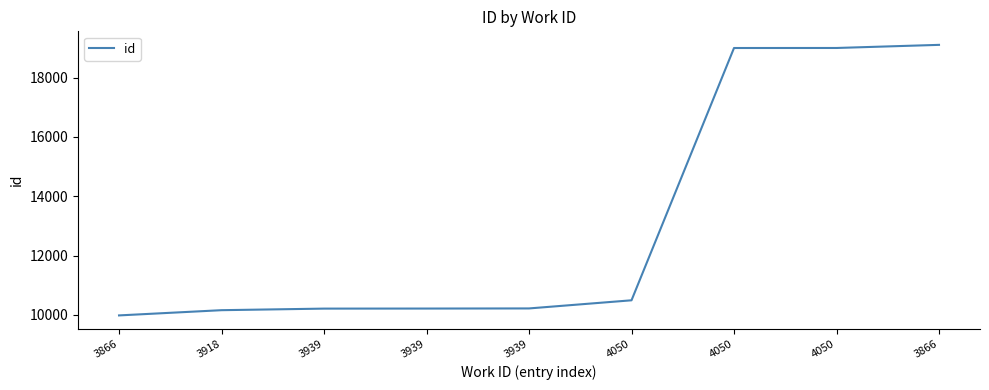

Rank the categories by value from highest to lowest.

3866, 4050, 4050, 4050, 3939, 3939, 3939, 3918, 3866